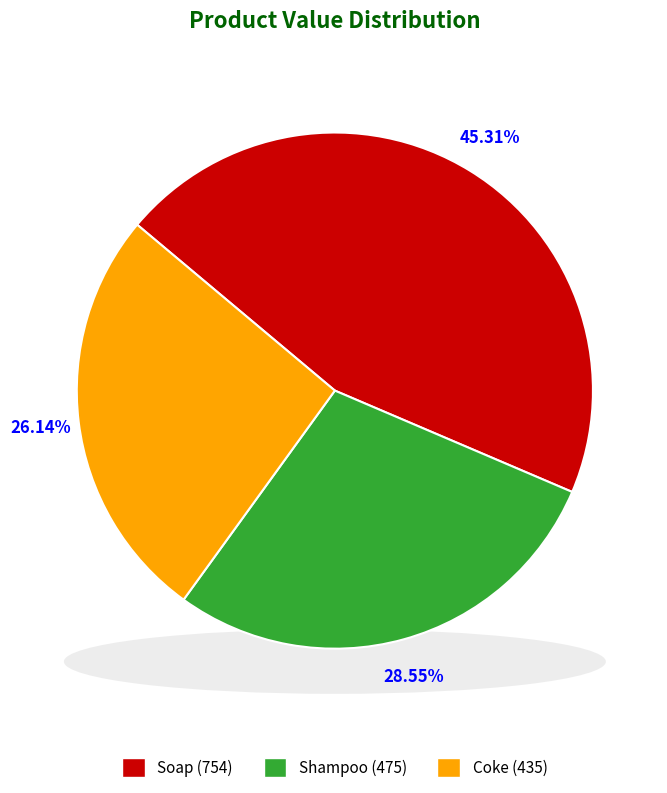

Is Coke the majority of the pie?

No